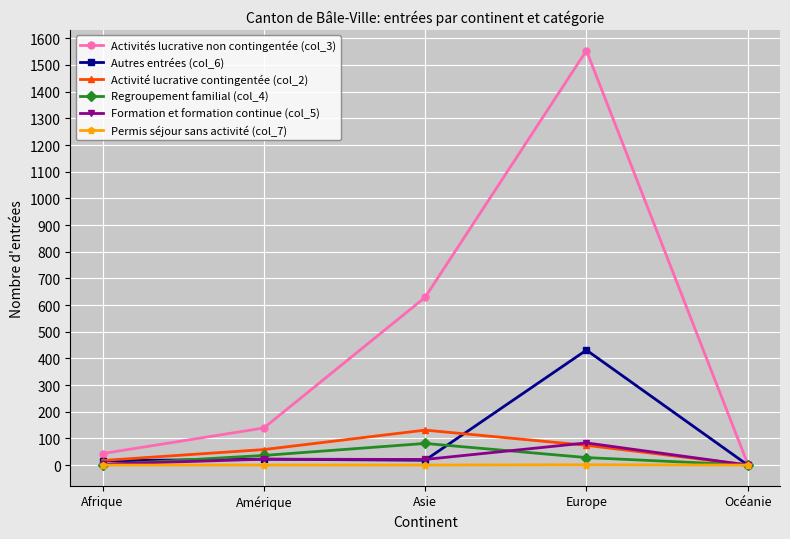

Which series changed the most between Afrique and Asie?

Activités lucrative non contingentée (col_3)